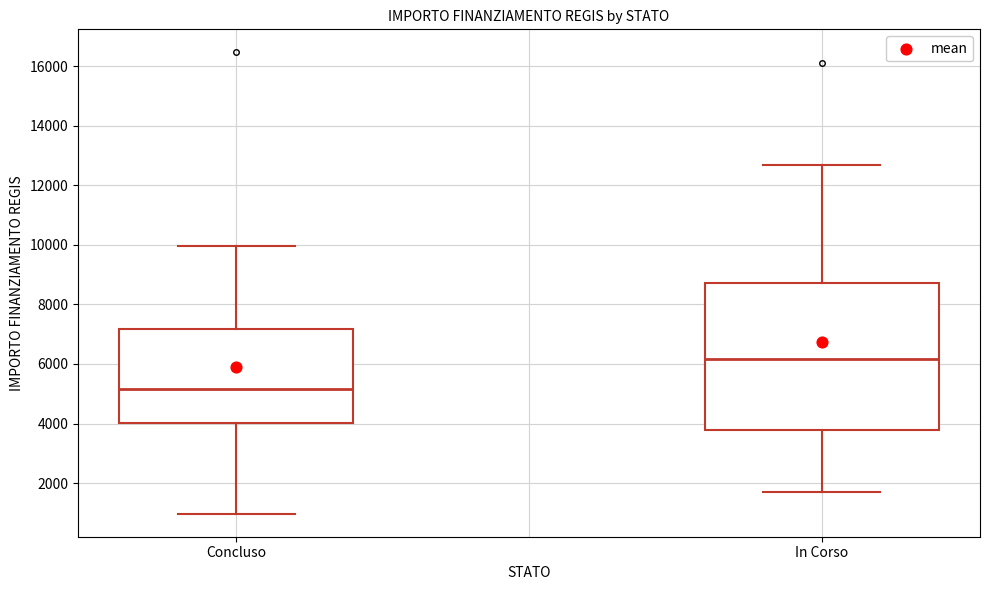

Reading left to right, transcribe this box plot: for each box, give where its median line is, the range the box spans, and where its two whiskers end, as read against the y-axis. The values are not printed on the chart, so give them approximately, as read against the axis.

Concluso: median 5200, box 4000 to 7200, whiskers 1000 to 10000
In Corso: median 6200, box 3800 to 8800, whiskers 1800 to 12600